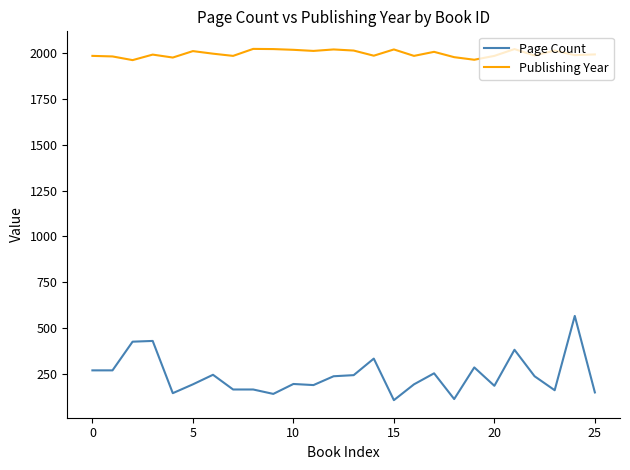

Which series has the widest spread of values?

Page Count